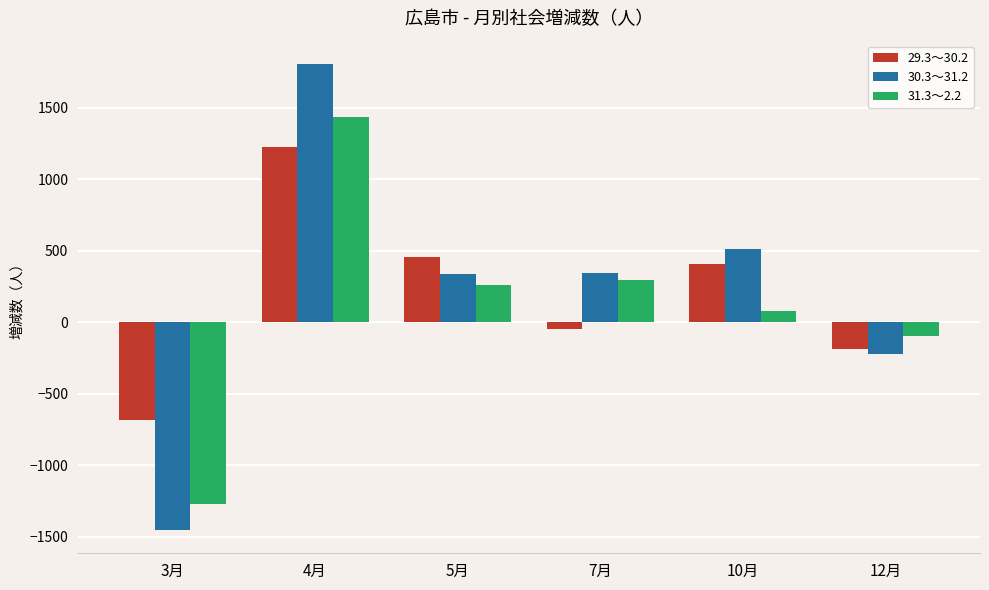

Is the value of 29.3～30.2 at 7月 greater than the value of 30.3～31.2 at 4月?

No